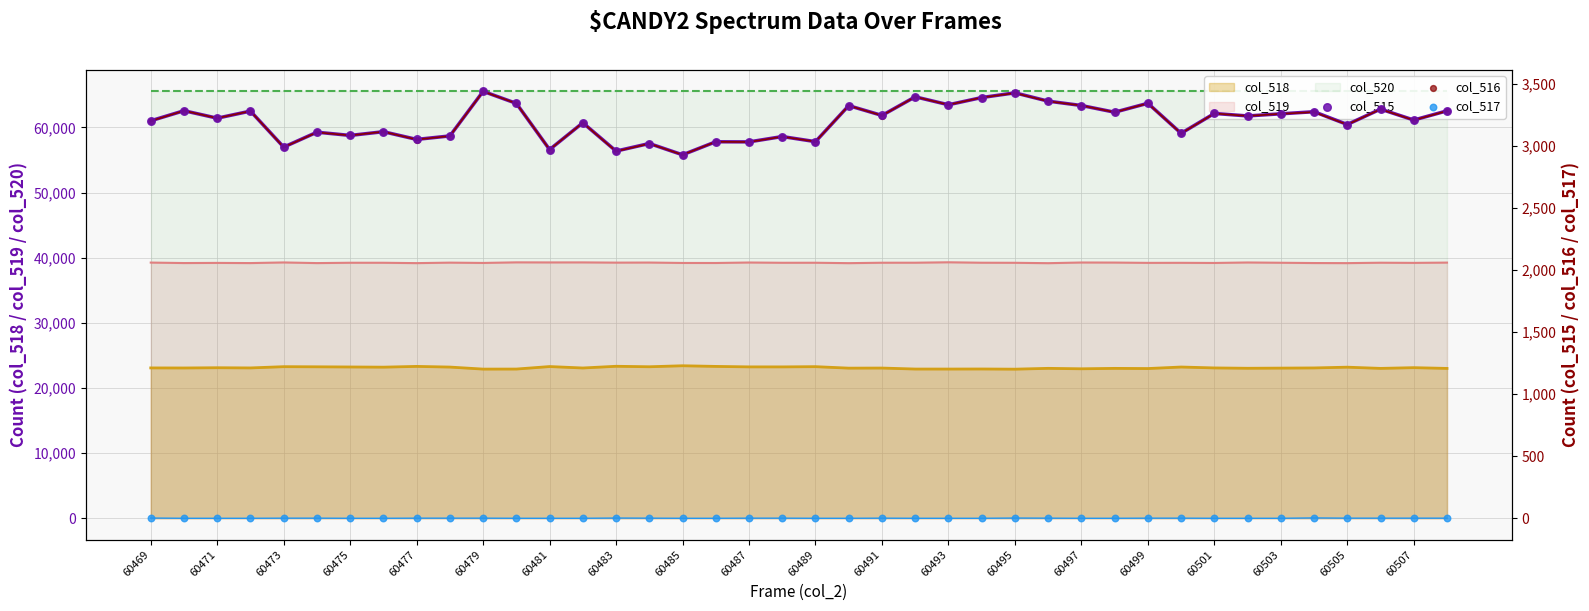

Which series contains the highest Y value?

col_515